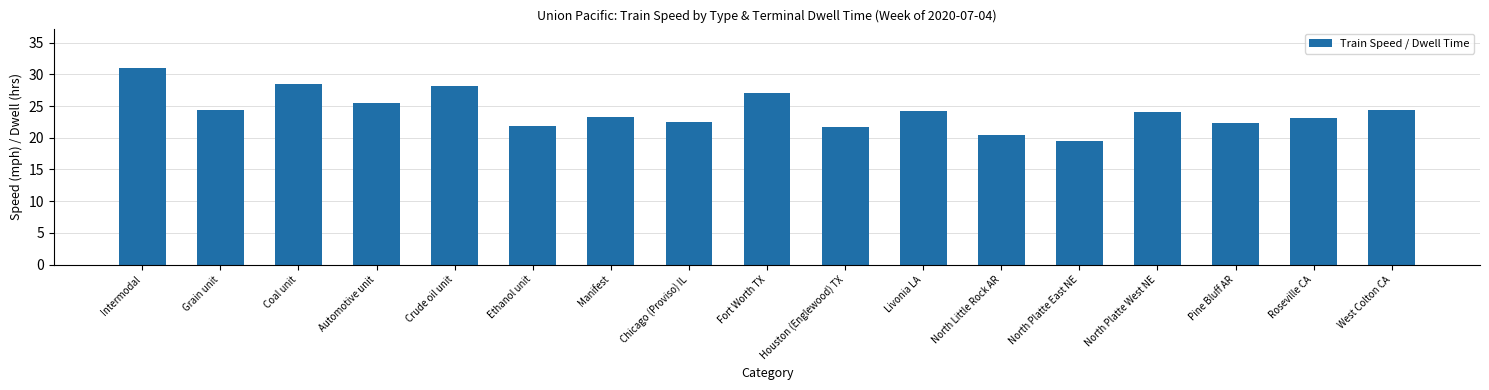

True or false: the data shows 27.1 at Fort Worth TX.

True